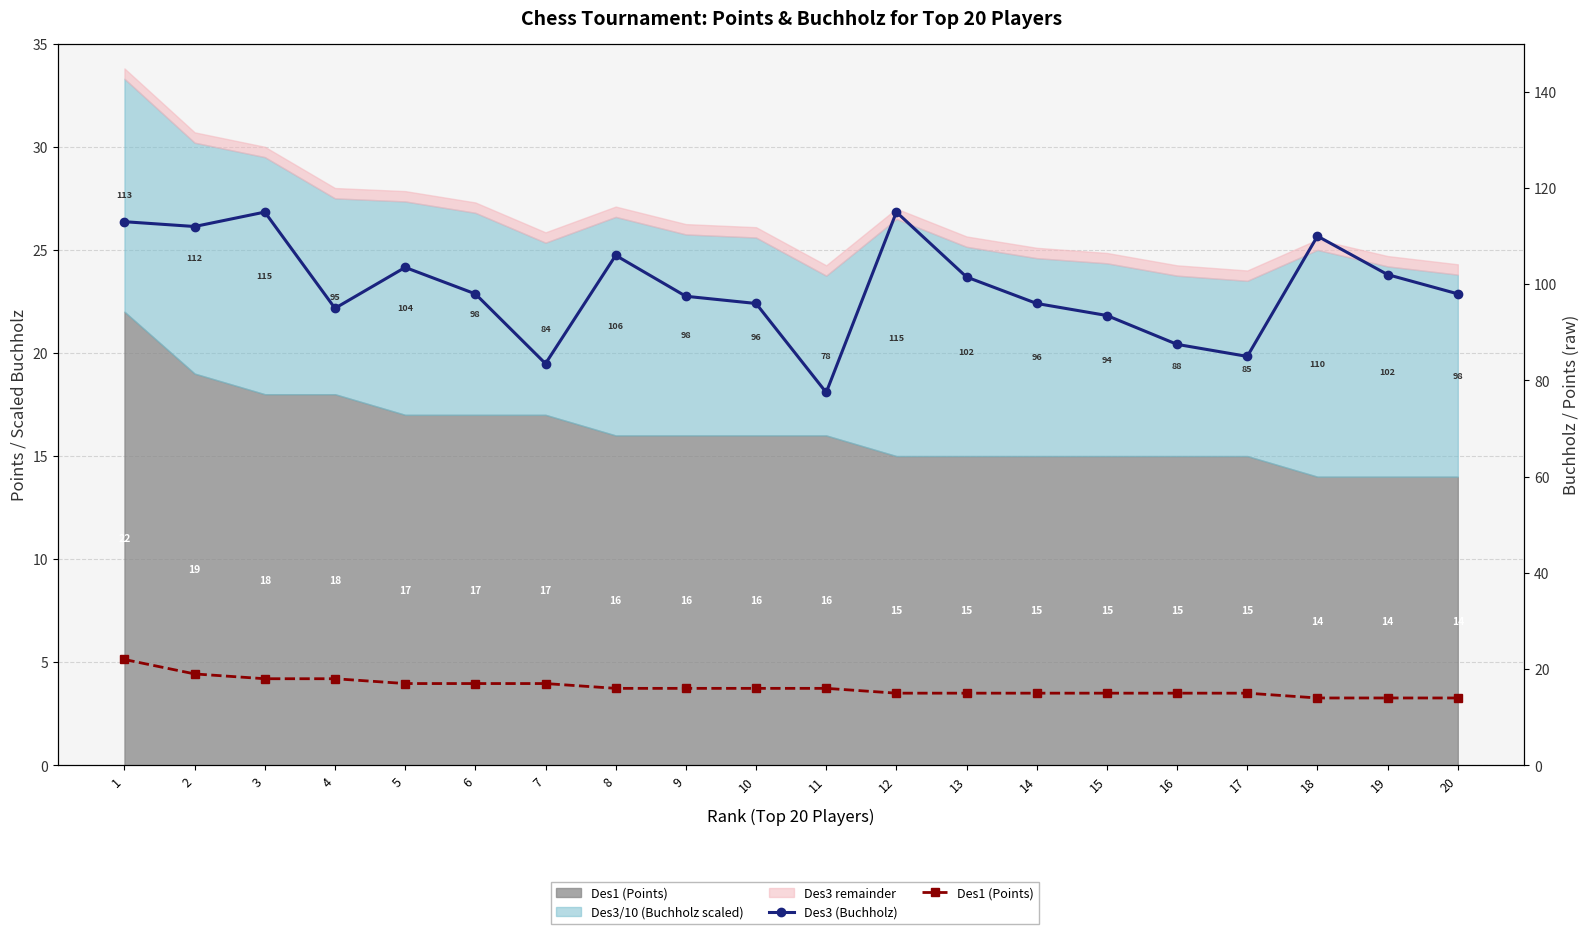

List the series in order of their peak value, highest first.

Des3 (Buchholz), Des1 (Points)